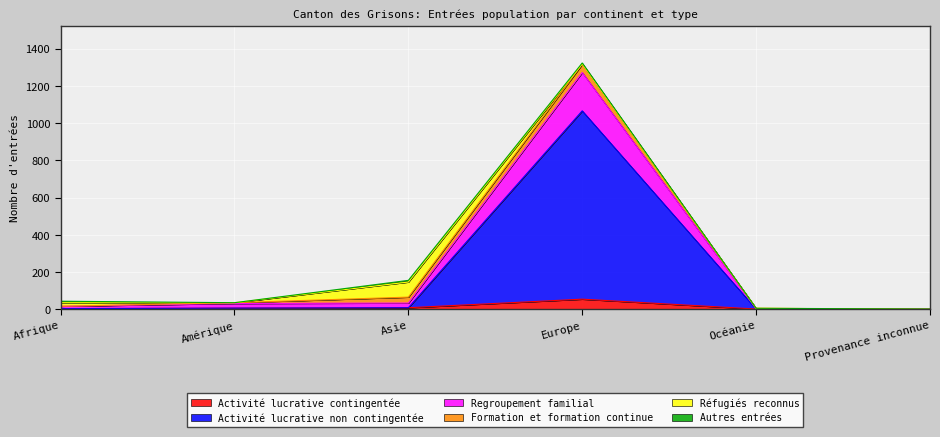

What is the maximum value for Activité lucrative contingentée?

54